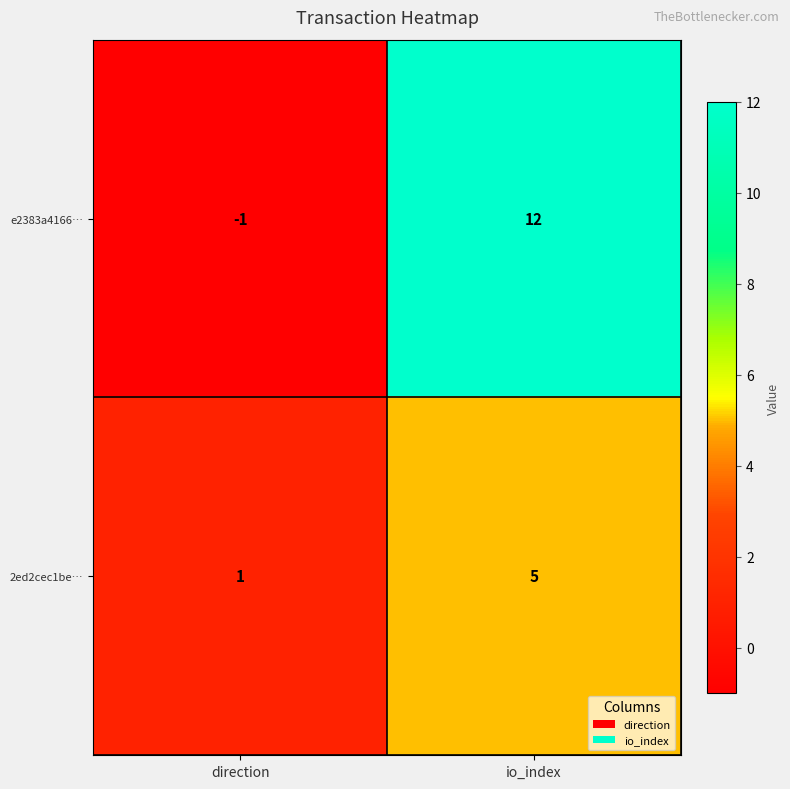

At which label is 2ed2cec1be… closest to 3?

direction